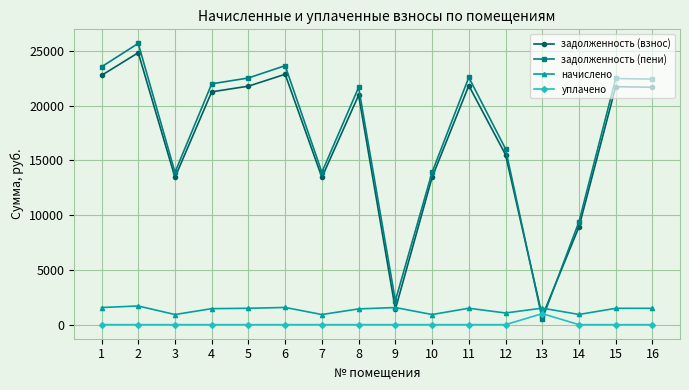

What is the lowest value of the начислено series?

923.5